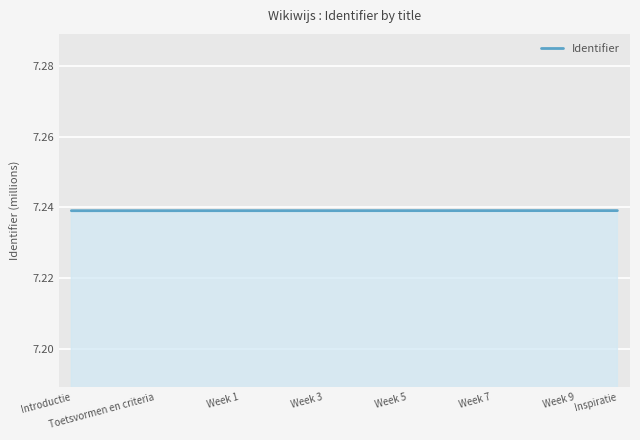

Reading left to right, transcribe all the data shown in this chart.

7.2	7.2	7.2	7.2	7.2	7.2	7.2	7.2	7.2	7.2	7.2	7.2	7.2	7.2